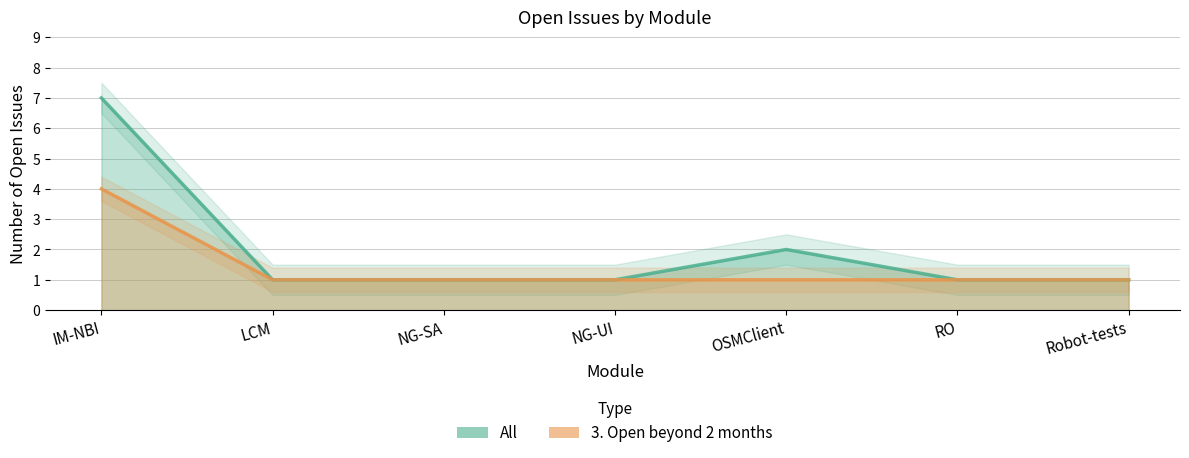

True or false: All has more than 0 points higher than both neighbors.

True